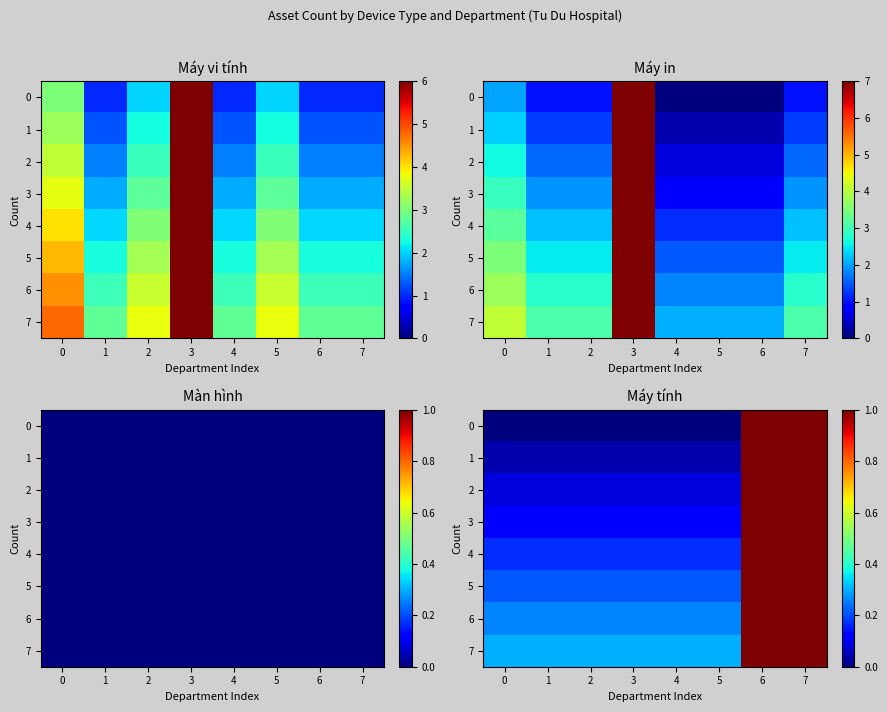

What is the total value across all series at 5?

1.2